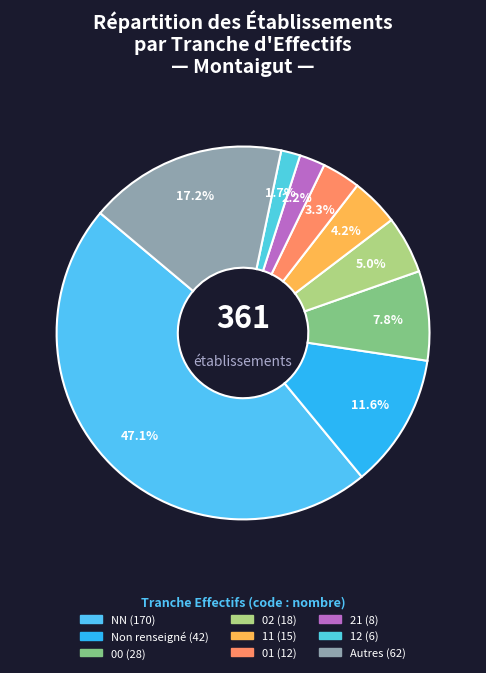

How many slices are in this pie chart?

9